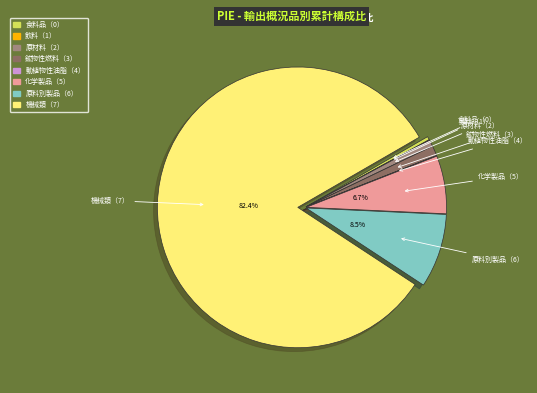

Is there a majority slice in this chart?

Yes